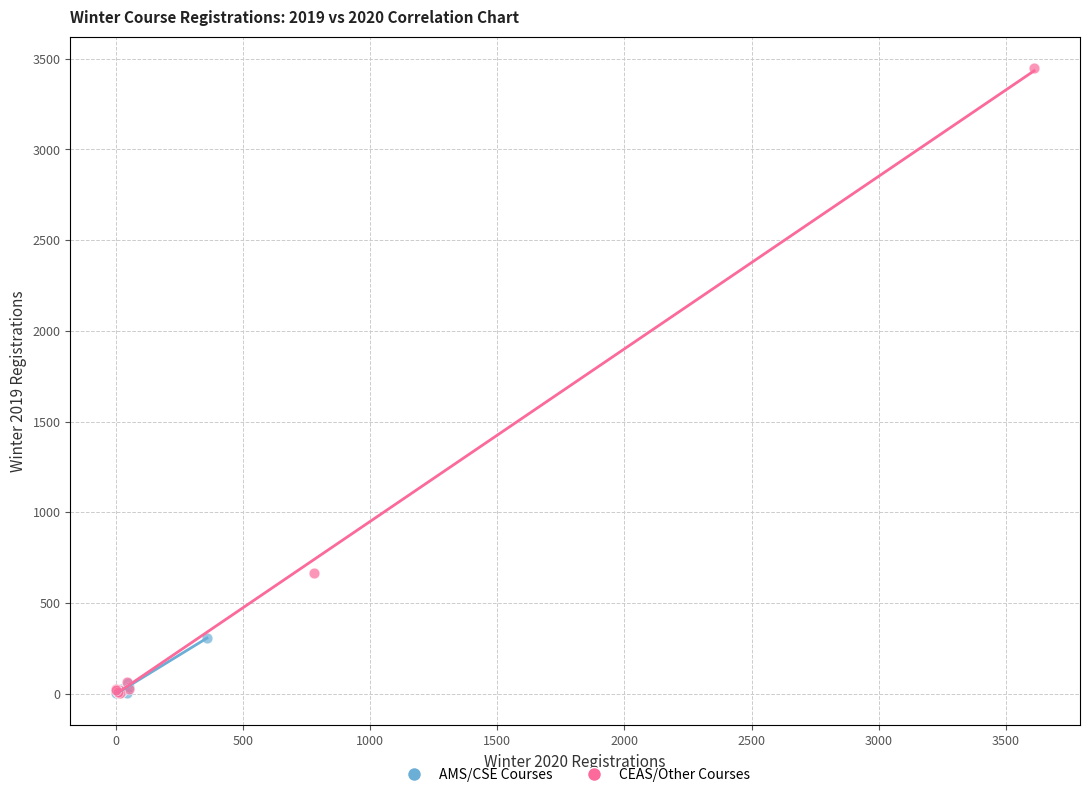

Which series reaches the maximum Y coordinate?

CEAS/Other Courses